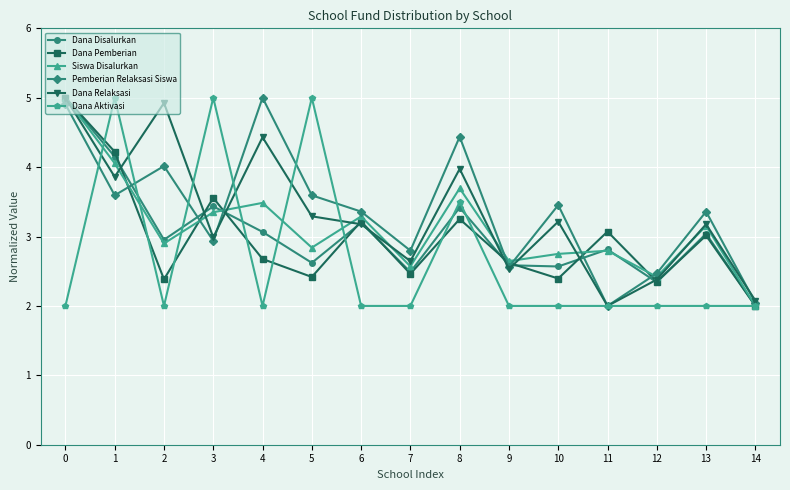

Is this an area chart (filled region under the line)?

No